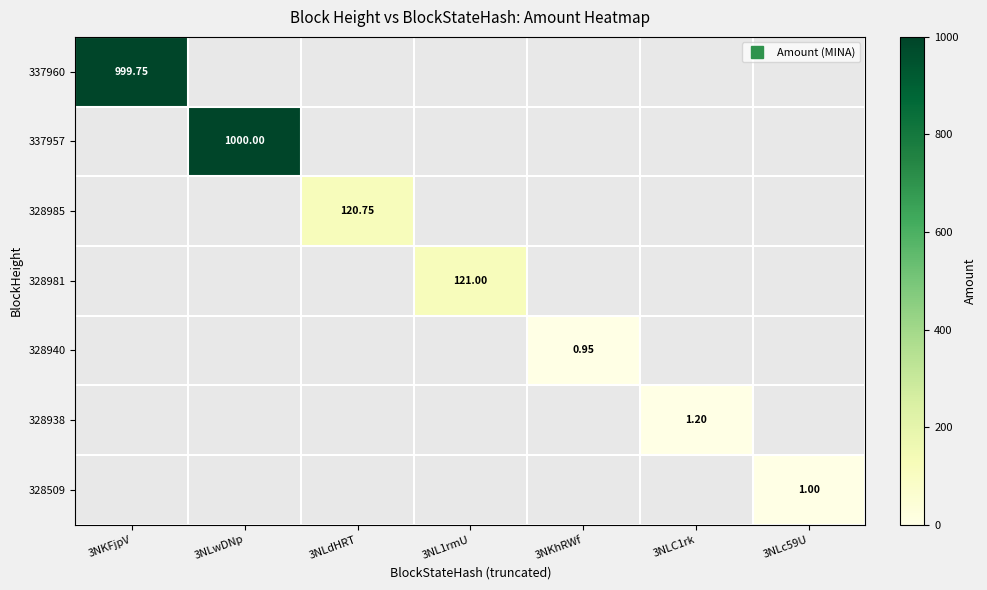

At which category is the sum across all series the highest?

3NLwDNp